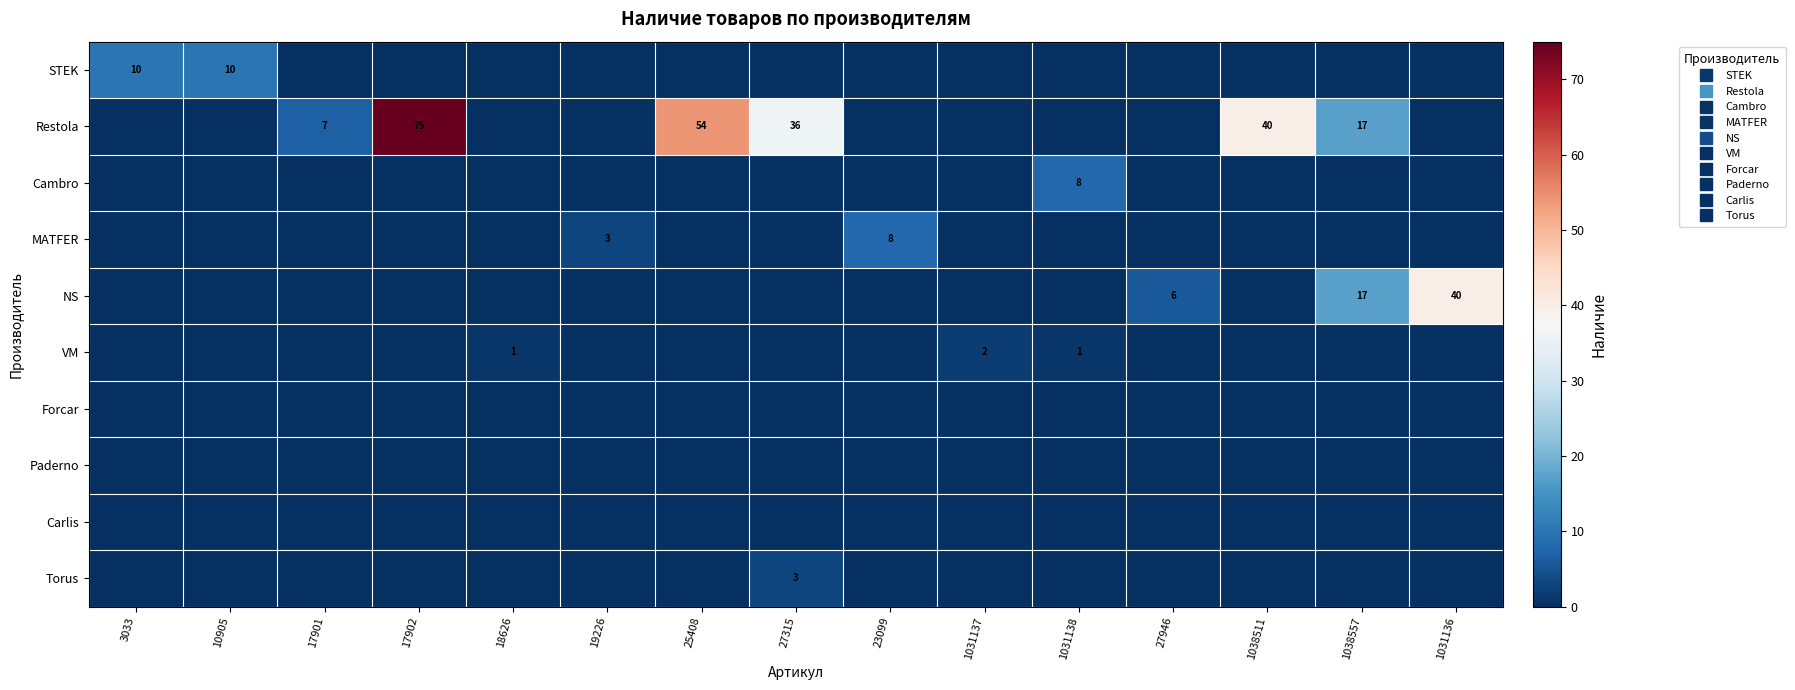

True or false: Carlis has a value of 0 at 18626.

True